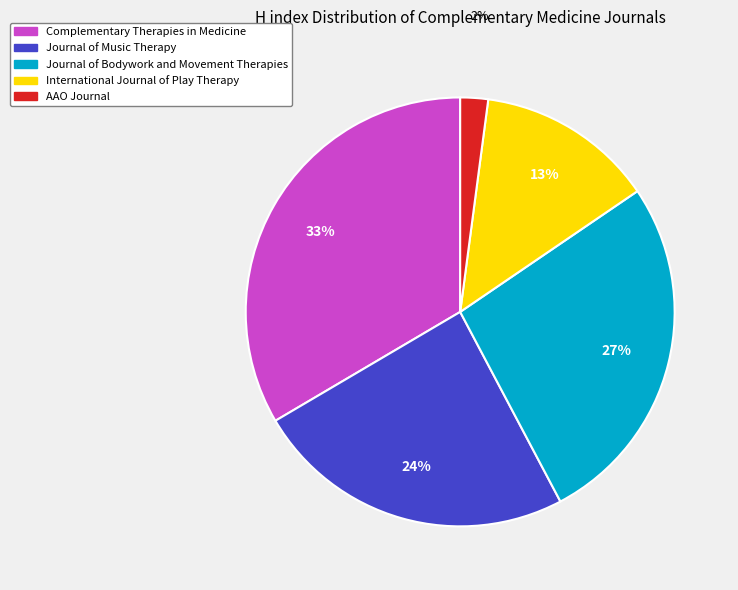

To the nearest percent, what is the difference between the Journal of Music Therapy and Complementary Therapies in Medicine slice percentages?

9%